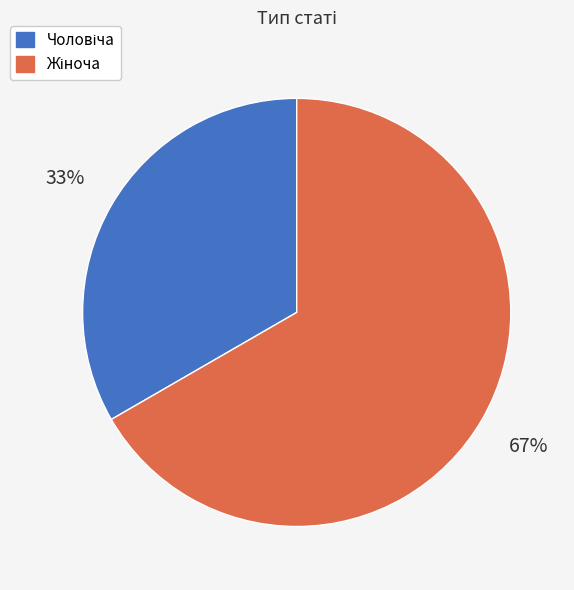

Is there a majority slice in this chart?

Yes